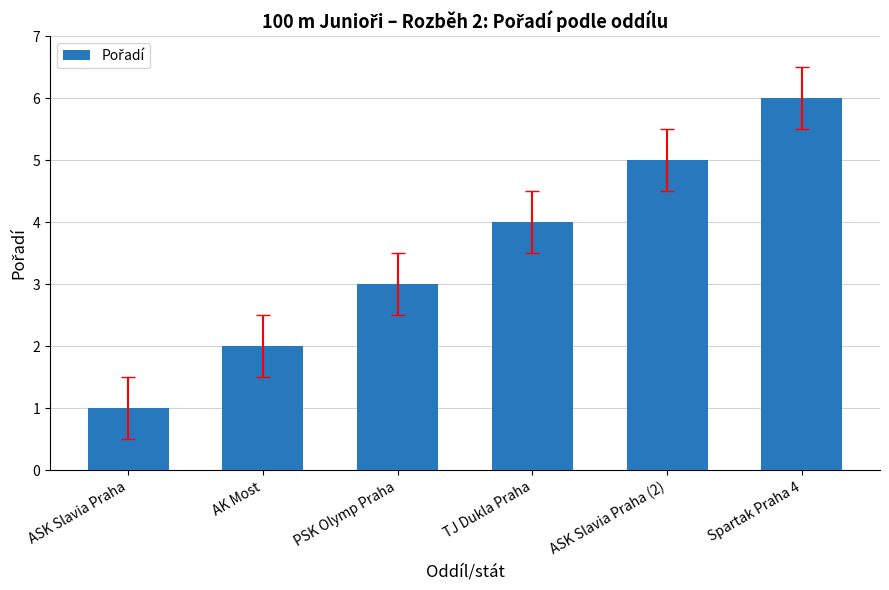

Reading left to right, what are all the values shown in this chart?

ASK Slavia Praha=1	AK Most=2	PSK Olymp Praha=3	TJ Dukla Praha=4	ASK Slavia Praha (2)=5	Spartak Praha 4=6